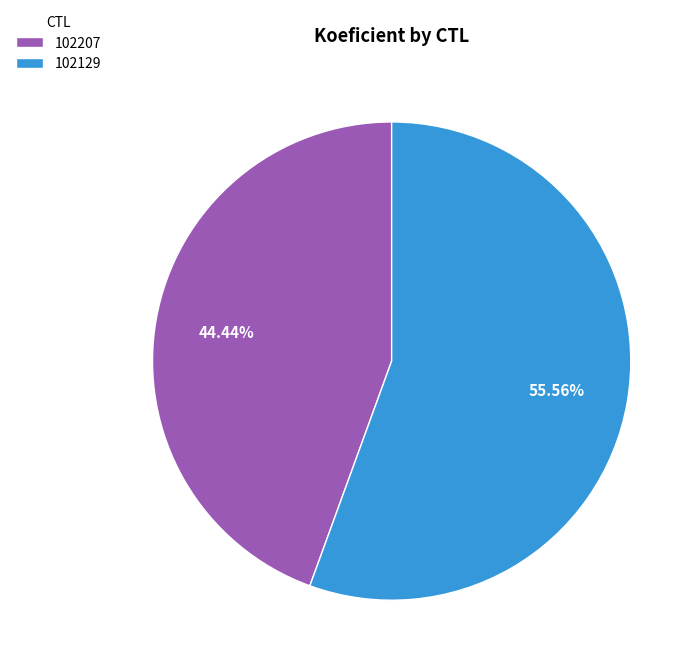

Which slice represents more than half of the pie?

102129